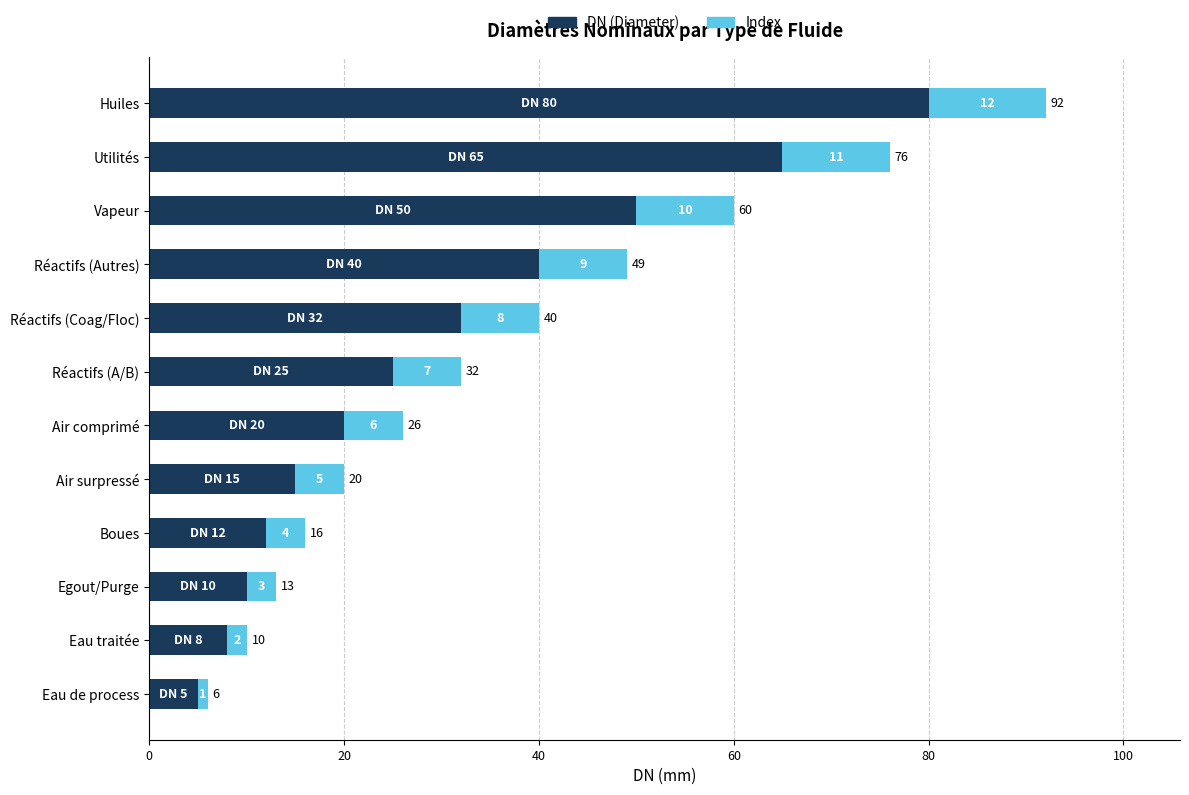

What is the difference between the second highest and minimum values in the DN (Diameter) series?

60